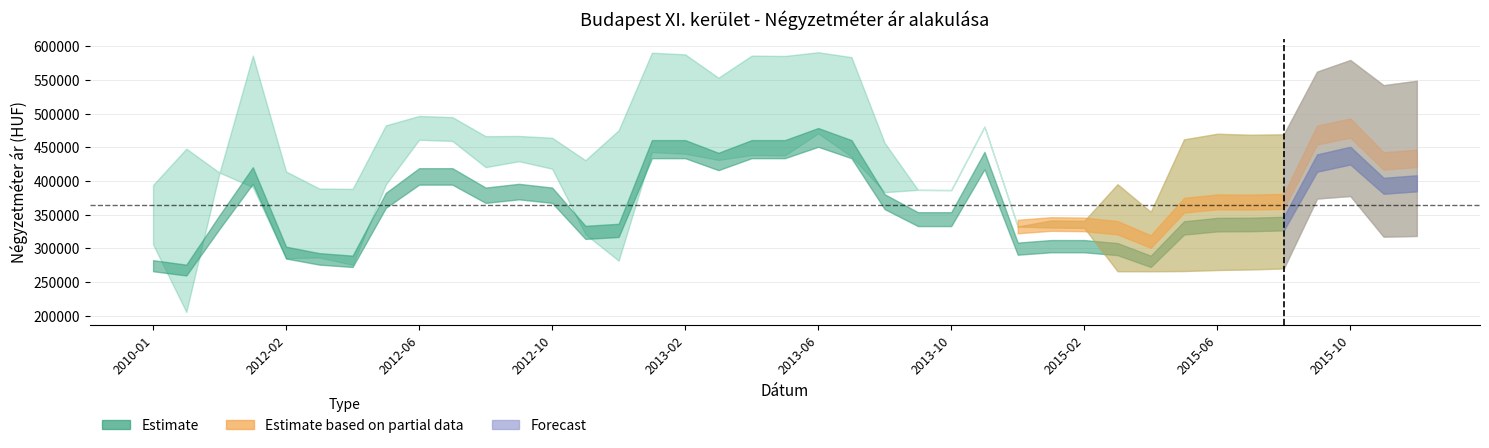

Between 2015-09 and 2012-05, which is larger?

2015-09